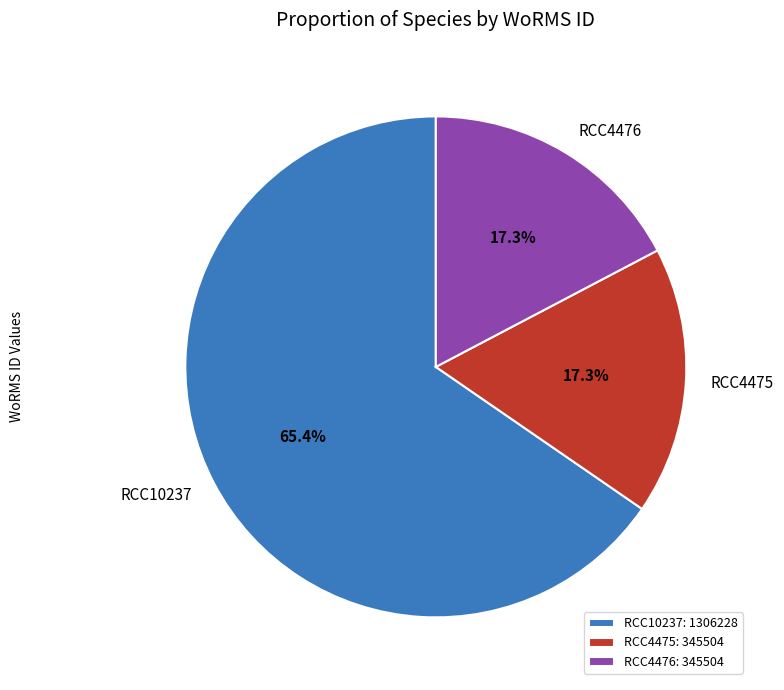

To the nearest percent, what is the difference between the largest and smallest slice percentages?

48%